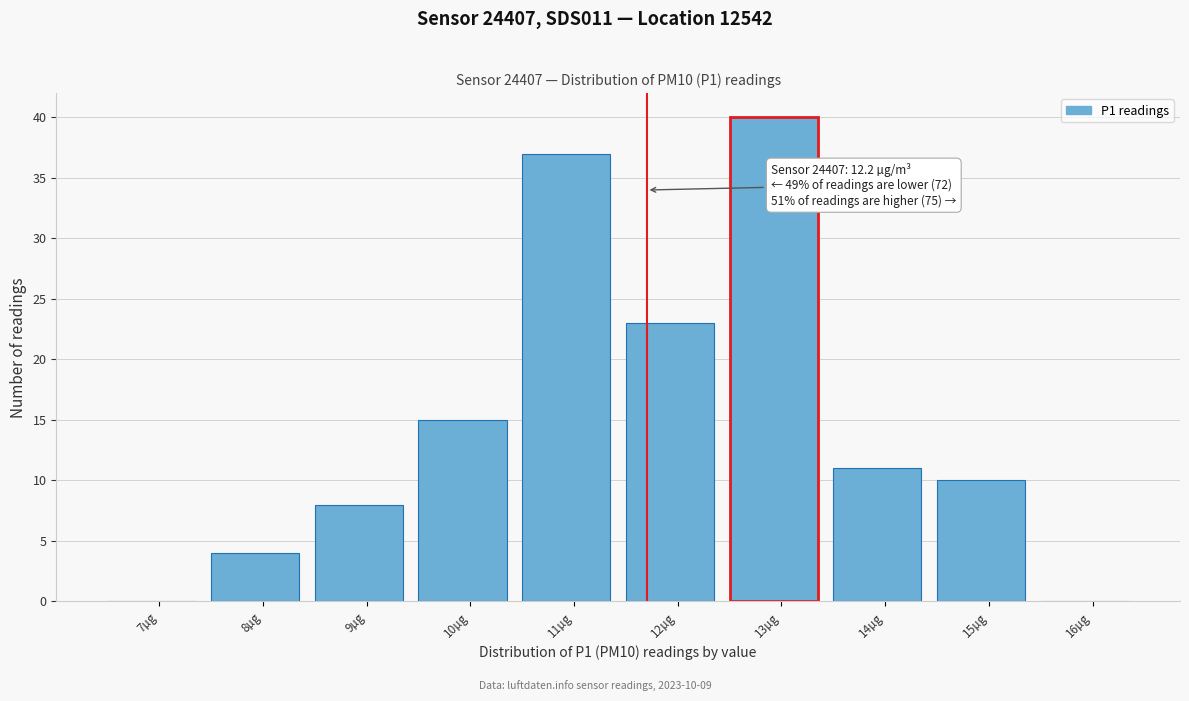

Reading left to right, what are all the values shown in this chart?

7µg=0	8µg=4	9µg=8	10µg=15	11µg=37	12µg=23	13µg=40	14µg=11	15µg=10	16µg=0